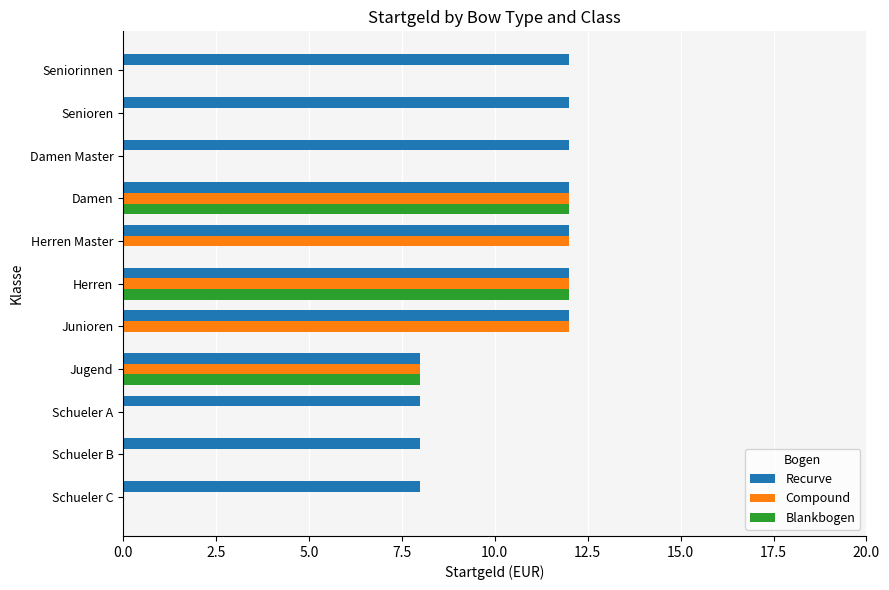

What is the total value across all series at Damen?

36